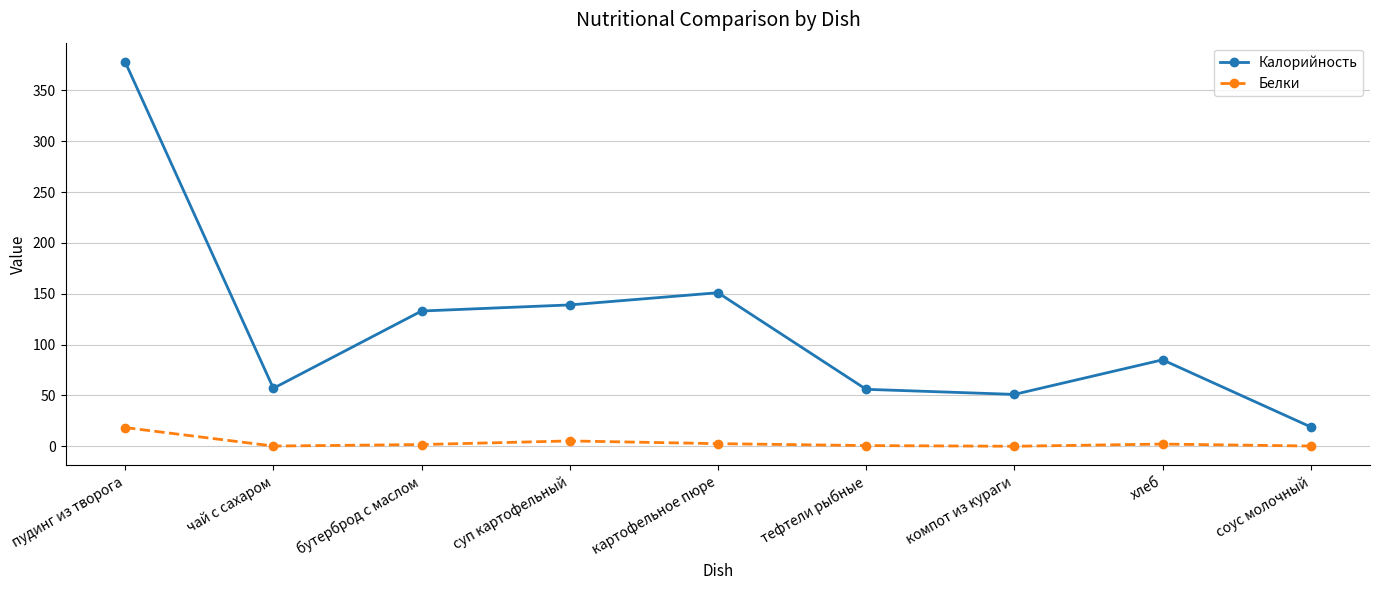

What are all the series names shown in the legend?

Калорийность, Белки